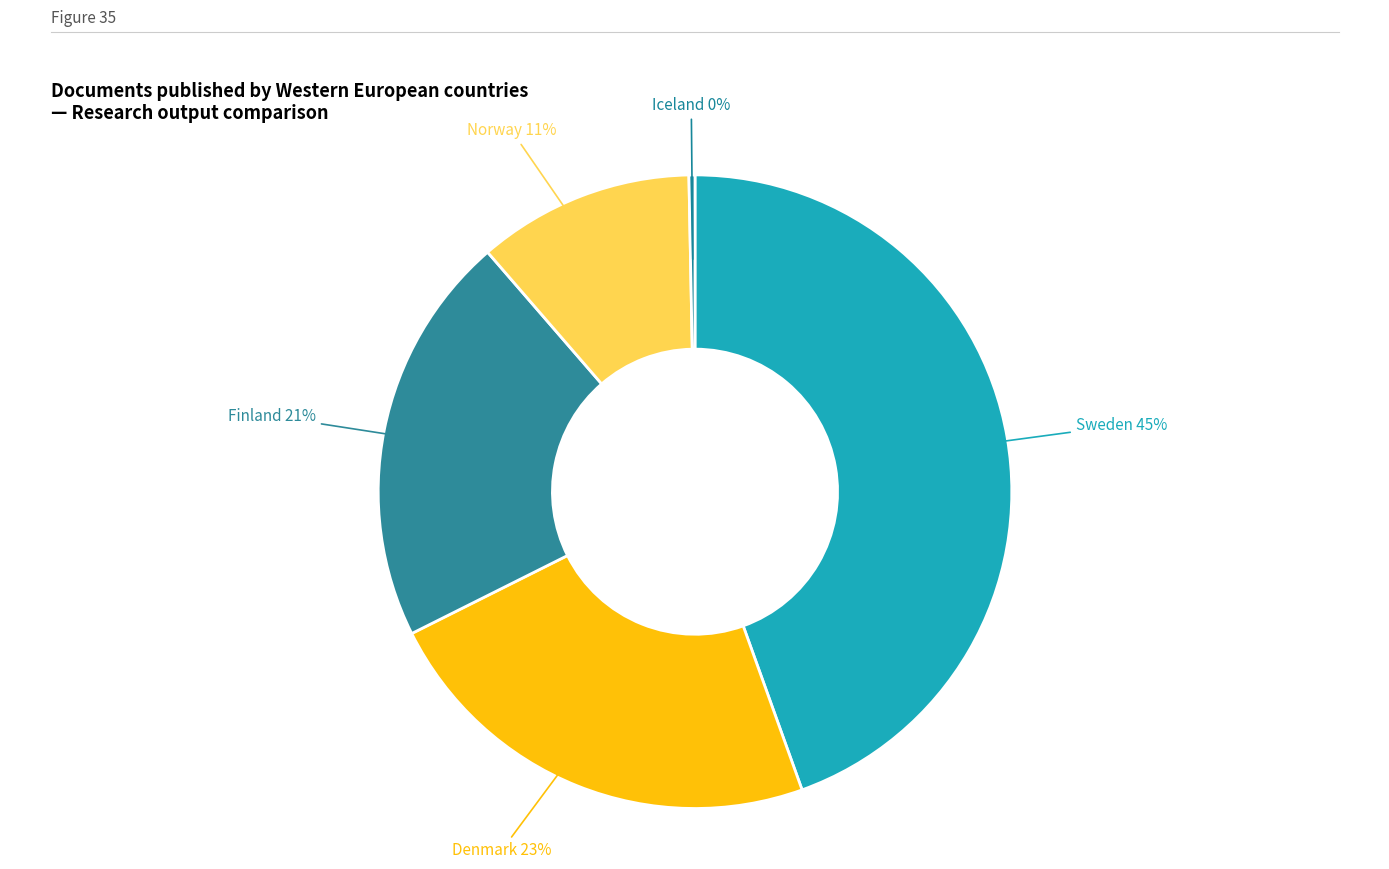

How many slices are in this pie chart?

5